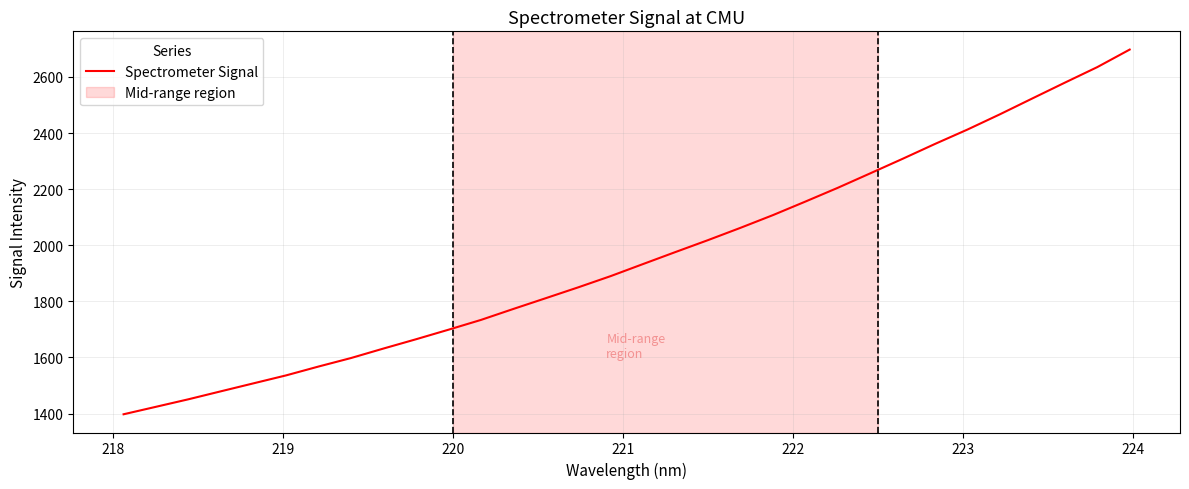

What is the greatest value displayed?

2697.4